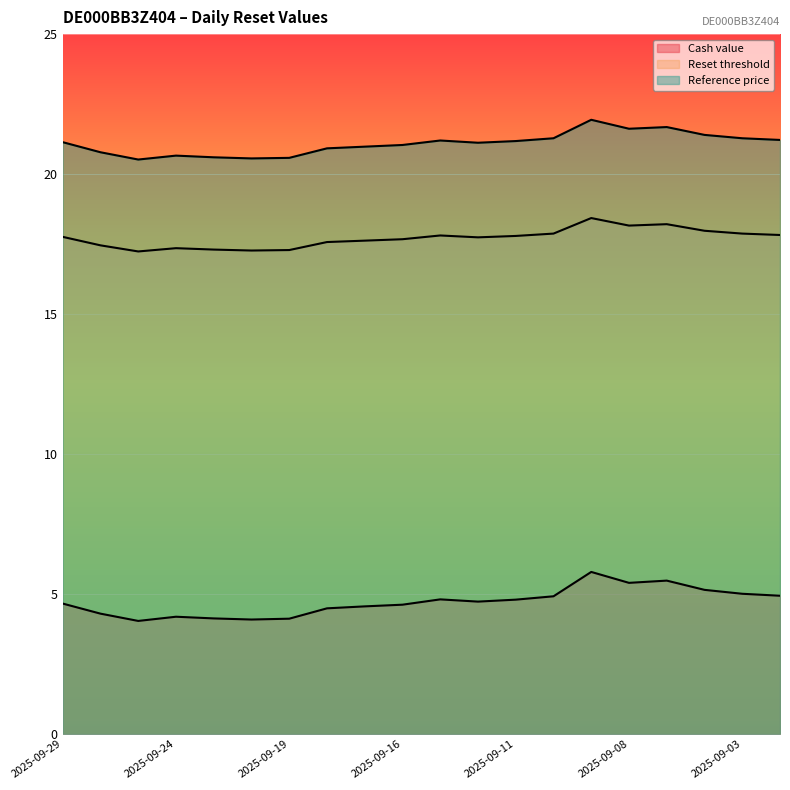

Which has a higher value, 2025-09-24 or 2025-09-09?

2025-09-09